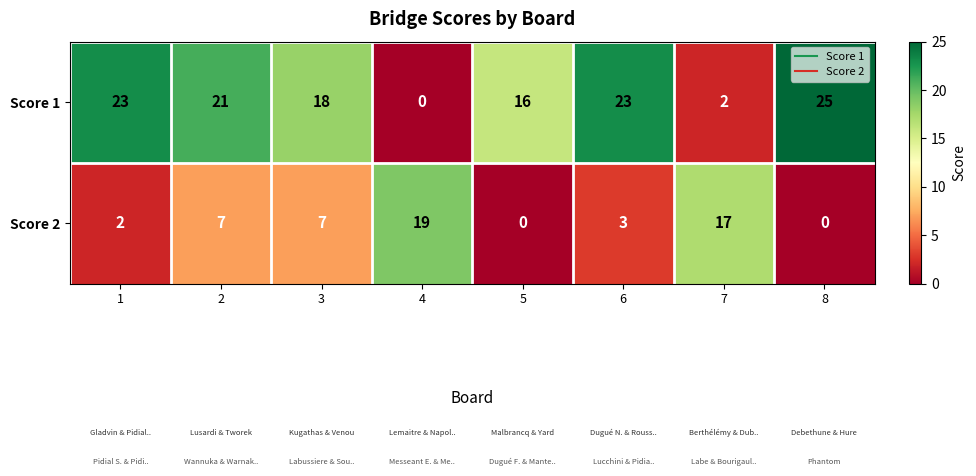

What is the sum of all Score 2 values?

55